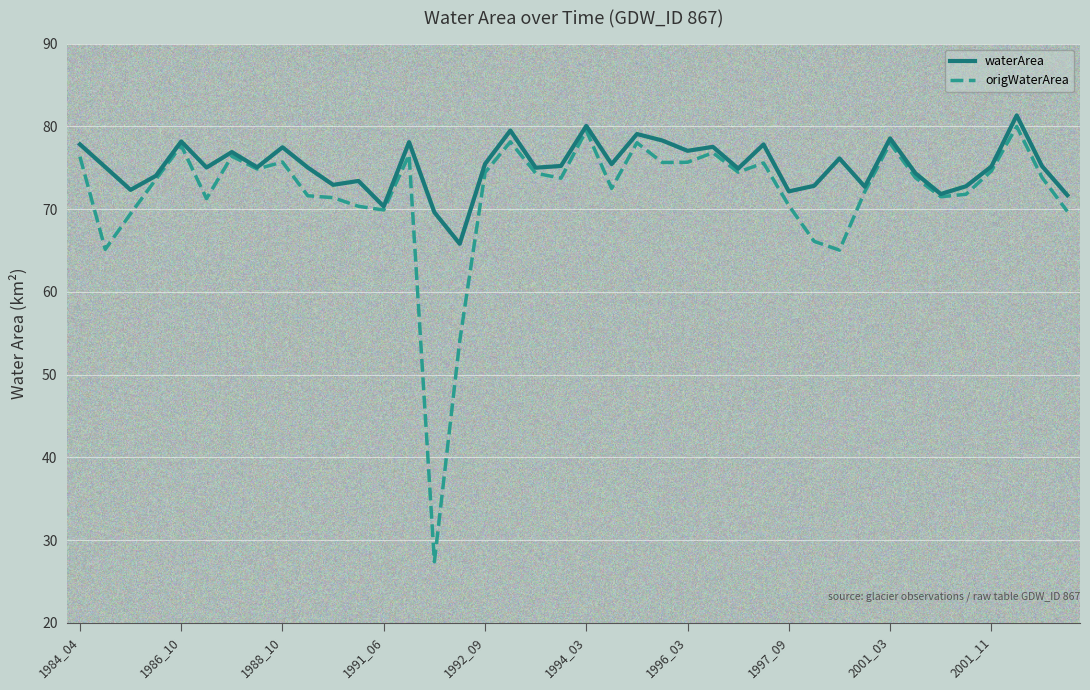

What is the maximum value for waterArea?

81.3